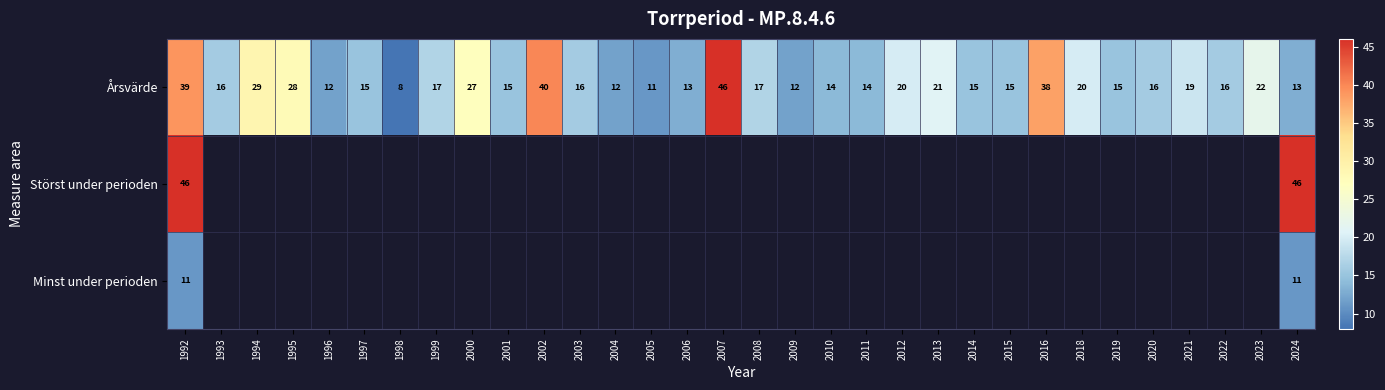

How many data points does each series have?

32